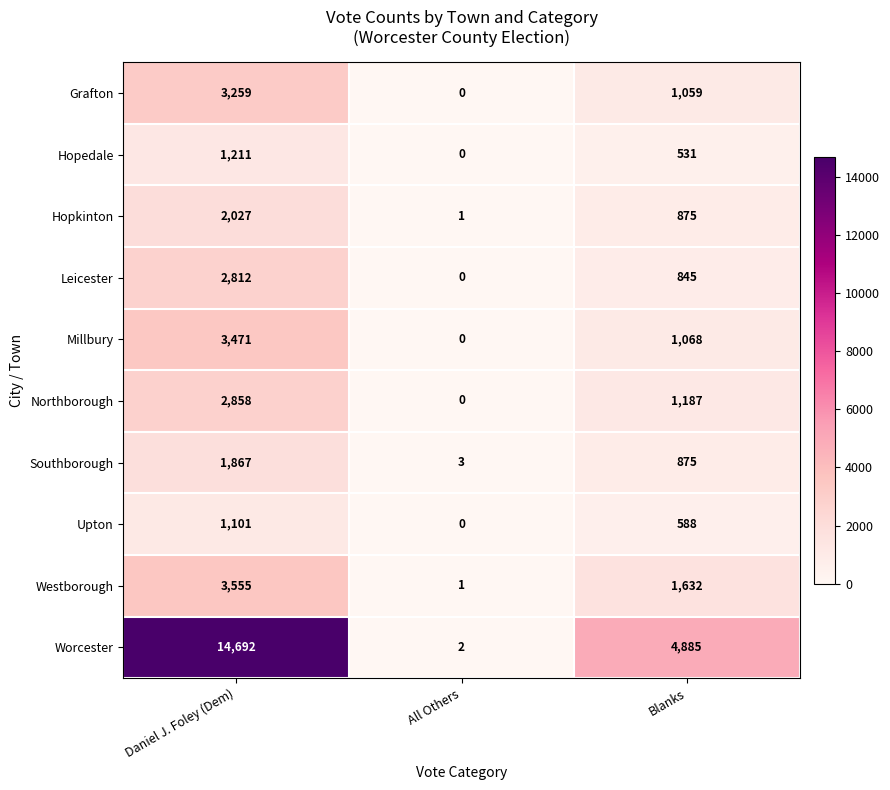

Which category has the highest value across all series?

Daniel J. Foley (Dem)